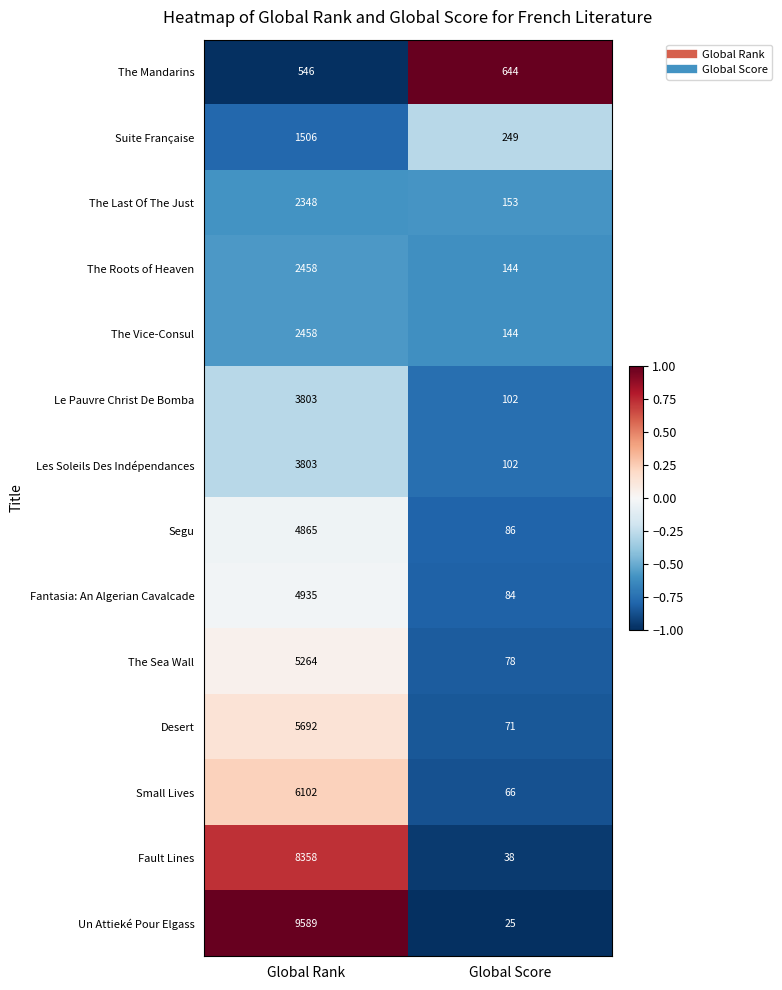

Reading left to right, list all the values displayed in this chart.

The Mandarins: 546	644
Suite Française: 1506	249
The Last Of The Just: 2348	153
The Roots of Heaven: 2458	144
The Vice-Consul: 2458	144
Le Pauvre Christ De Bomba: 3803	102
Les Soleils Des Indépendances: 3803	102
Segu: 4865	86
Fantasia: An Algerian Cavalcade: 4935	84
The Sea Wall: 5264	78
Desert: 5692	71
Small Lives: 6102	66
Fault Lines: 8358	38
Un Attieké Pour Elgass: 9589	25